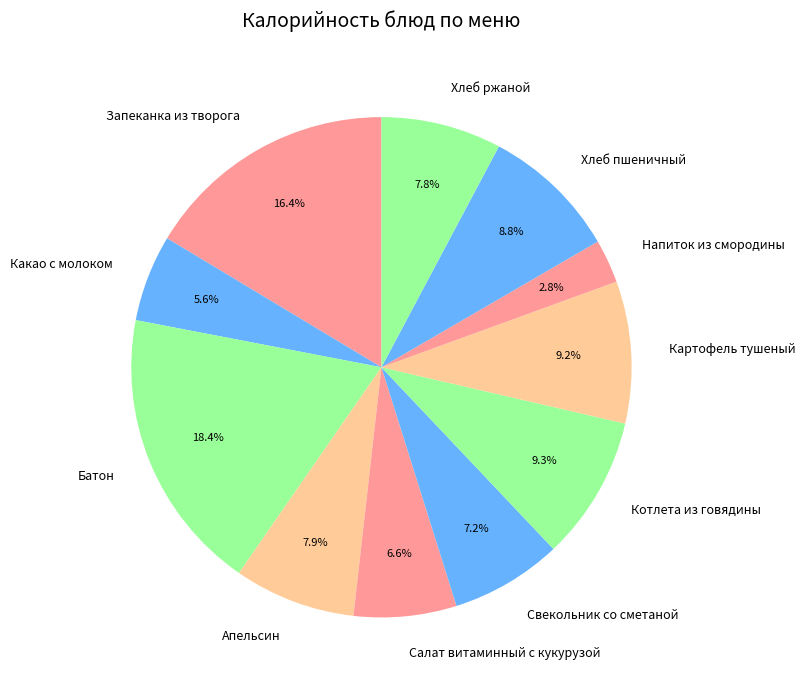

True or false: Напиток из смородины accounts for 15% of the total.

False